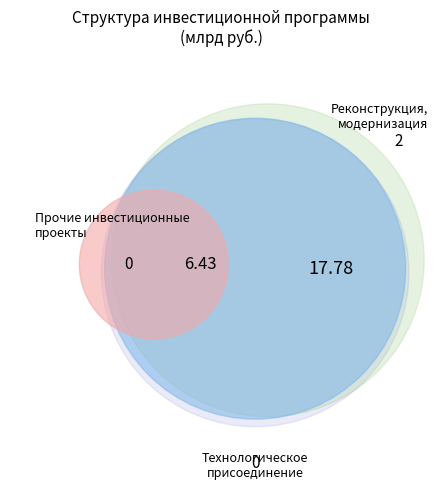

How many slices are in this pie chart?

5